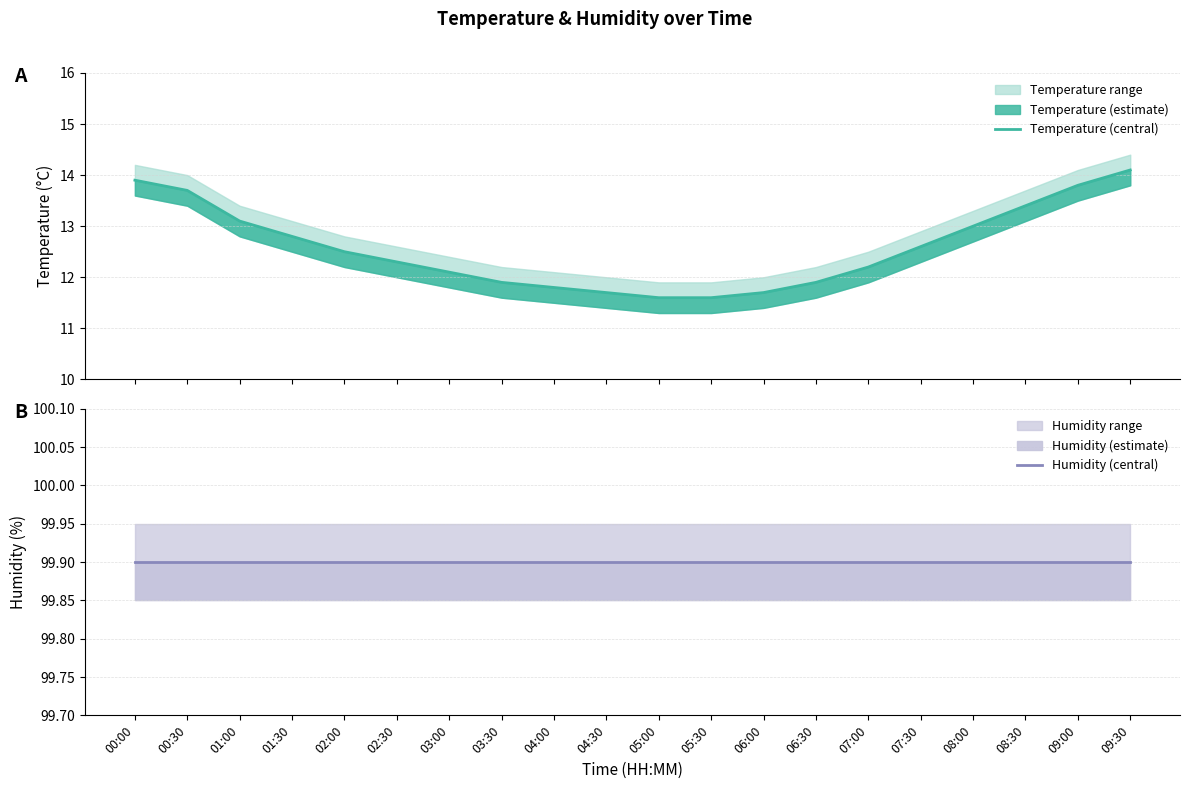

What is the average value of the Humidity (central) series?

99.9